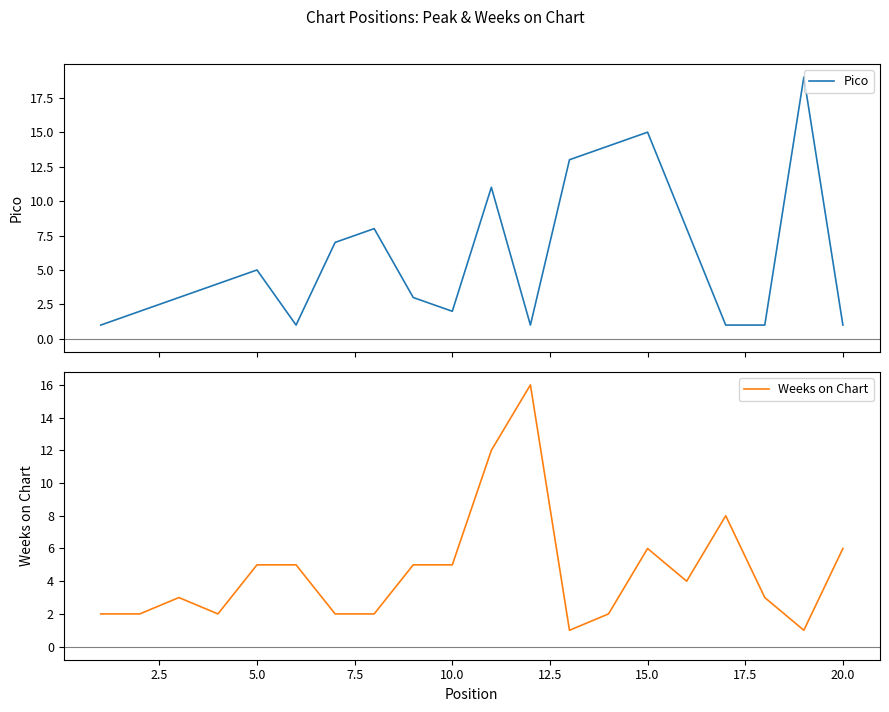

Reading right to left, what are all the values shown in this chart?

Pico: 1	19	1	1	8	15	14	13	1	11	2	3	8	7	1	5	4	3	2	1
Weeks on Chart: 6	1	3	8	4	6	2	1	16	12	5	5	2	2	5	5	2	3	2	2